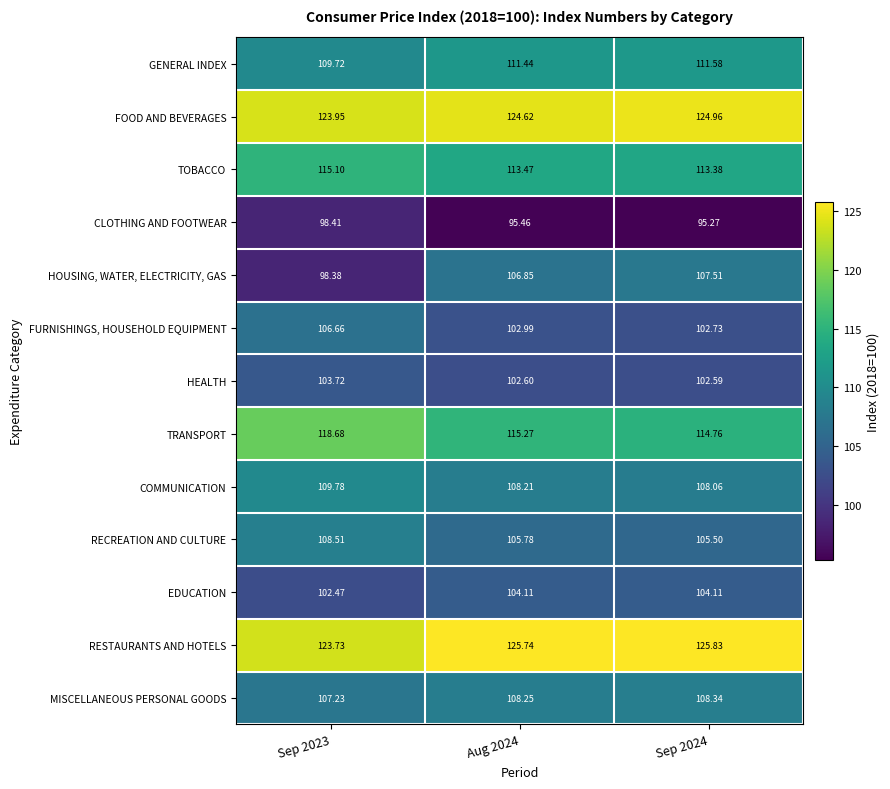

Which series changed the most between Aug 2024 and Sep 2024?

HOUSING, WATER, ELECTRICITY, GAS